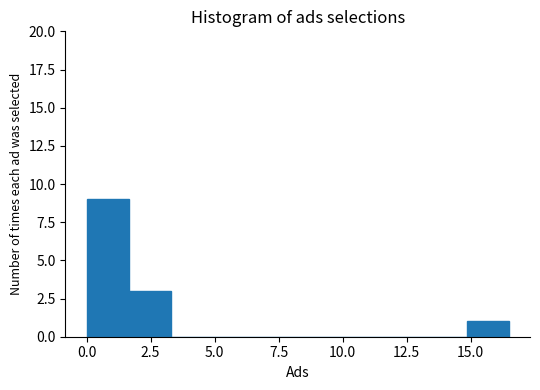

Read against the x-axis, roughly where is the centre of the tallest bar?

1.0